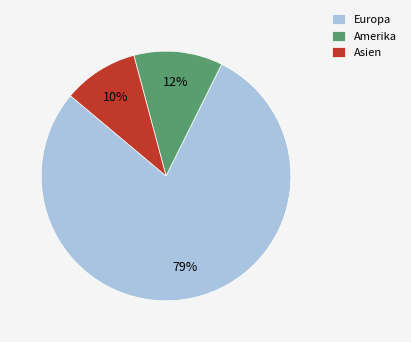

Is it true that Europa is 79% of the pie?

True